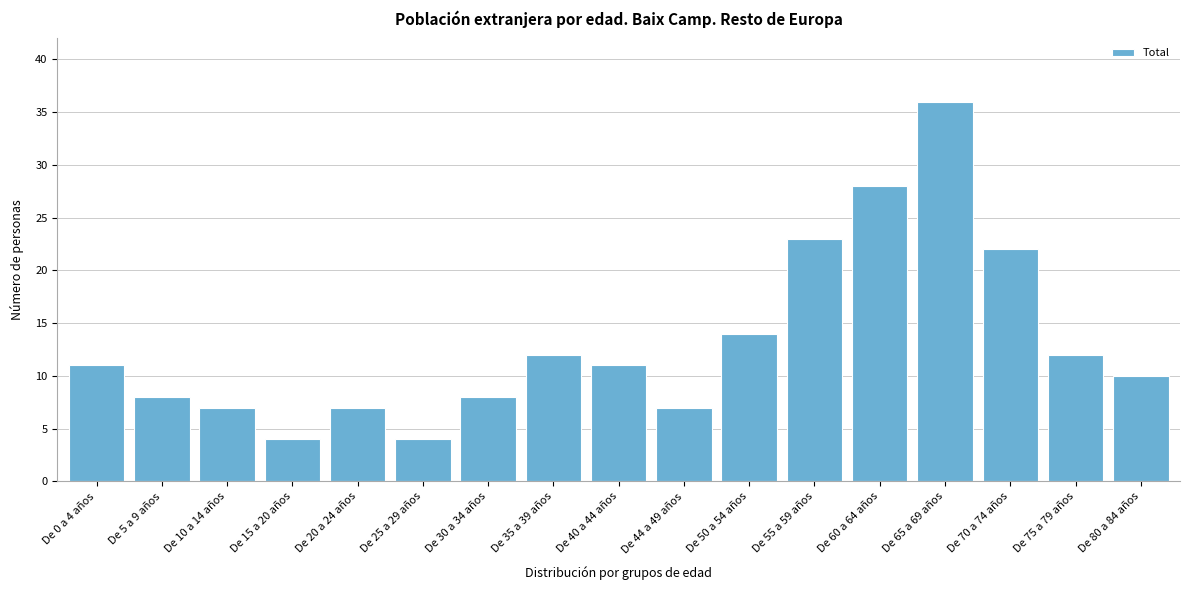

Reading left to right, list all the values displayed in this chart.

11	8	7	4	7	4	8	12	11	7	14	23	28	36	22	12	10